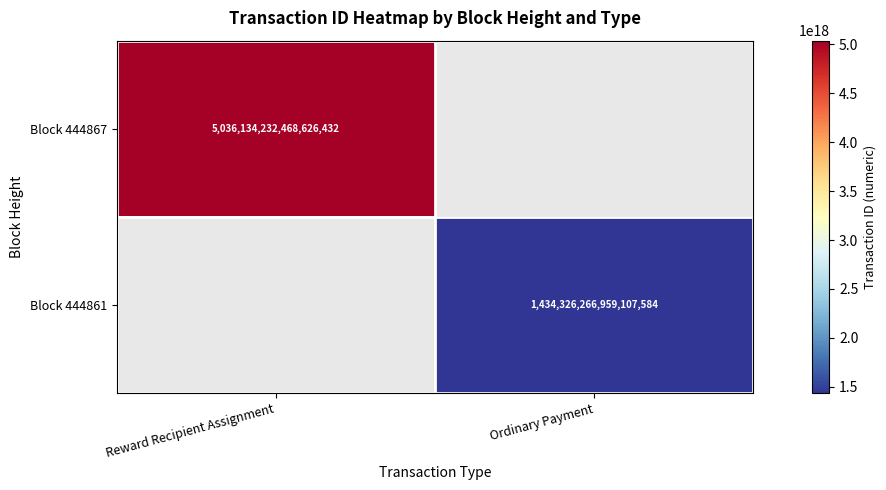

The Block 444867 series shows 3170012528121792000.0 at Reward Recipient Assignment. True or false?

False